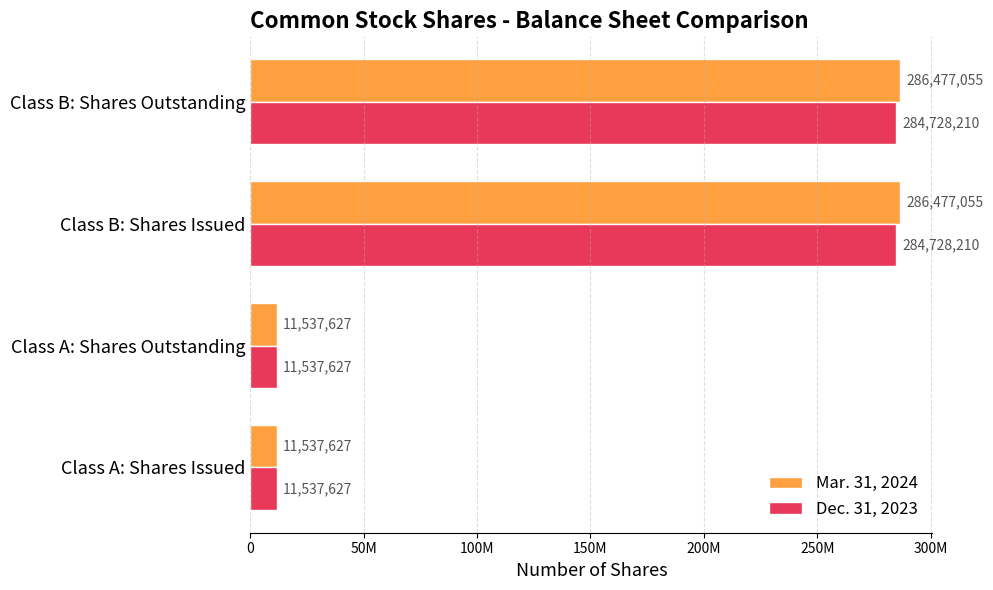

What are all the series names shown in the legend?

Mar. 31, 2024, Dec. 31, 2023